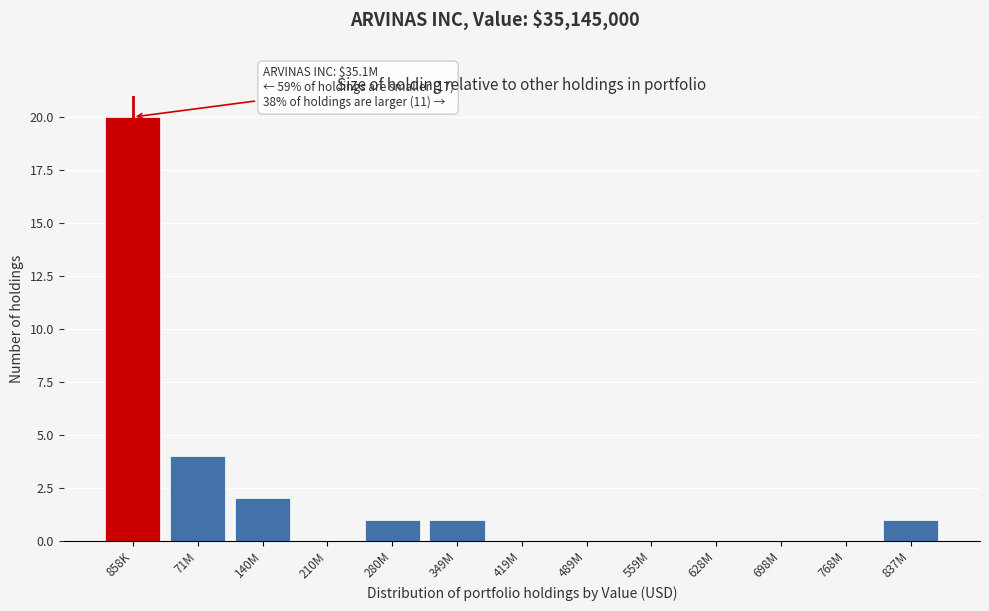

Reading right to left, list all the values displayed in this chart.

837M=1	768M=0	698M=0	628M=0	559M=0	489M=0	419M=0	349M=1	280M=1	210M=0	140M=2	71M=4	858K=20